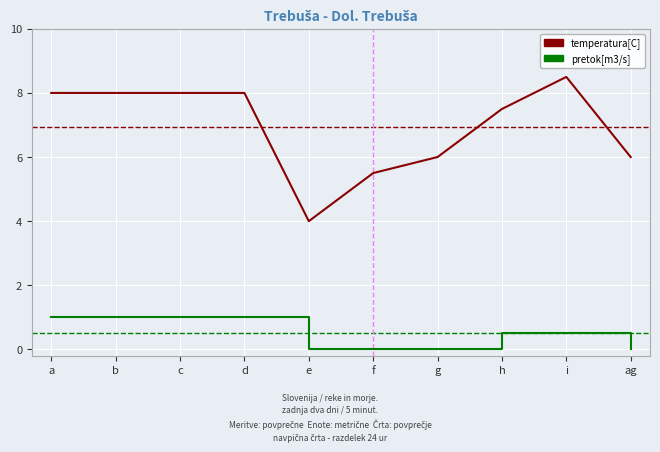

What is the average value of the pretok[m3/s] series?

0.5